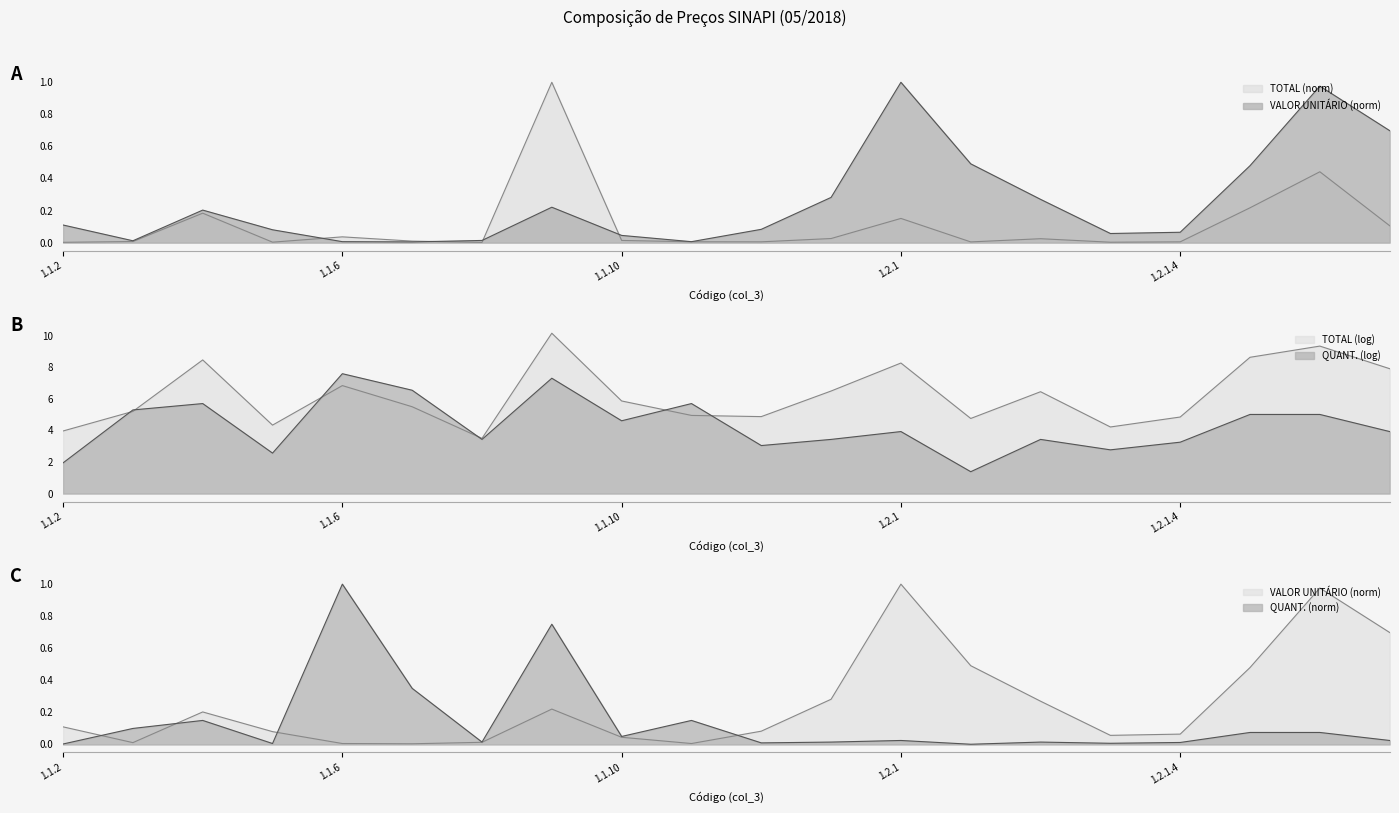

What is the difference between the maximum and minimum values in the TOTAL series?

1.0